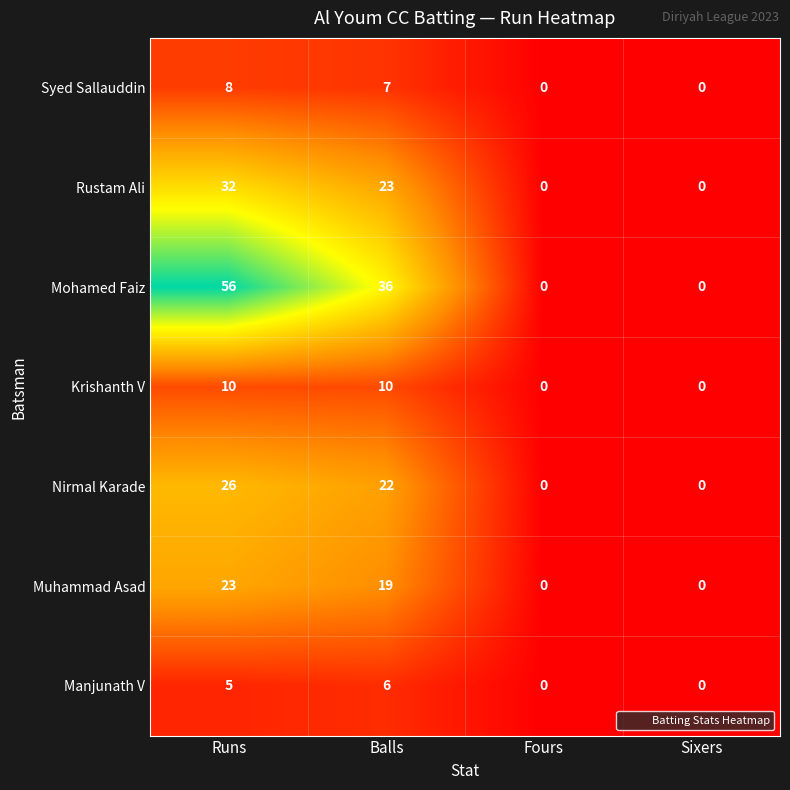

Rank the series at Balls from highest to lowest value.

Mohamed Faiz, Rustam Ali, Nirmal Karade, Muhammad Asad, Krishanth V, Syed Sallauddin, Manjunath V